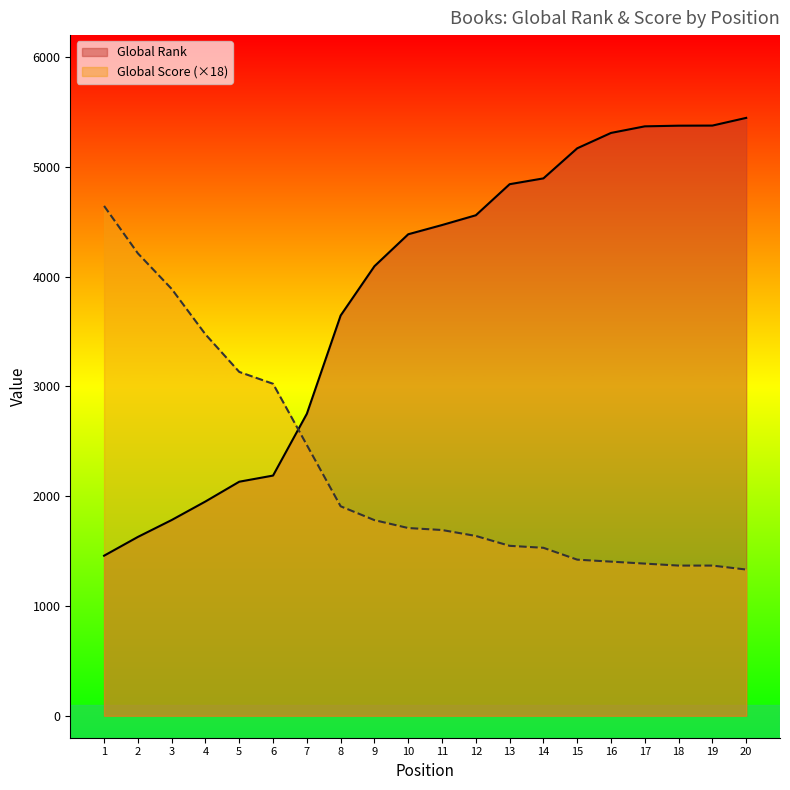

Reading left to right, transcribe all the data shown in this chart.

Global Rank: 1458	1629	1783	1952	2132	2188	2751	3646	4095	4386	4470	4559	4842	4895	5169	5309	5369	5375	5376	5446
Global Score: 4644	4212	3888	3474	3132	3024	2466	1908	1782	1710	1692	1638	1548	1530	1422	1404	1386	1368	1368	1332